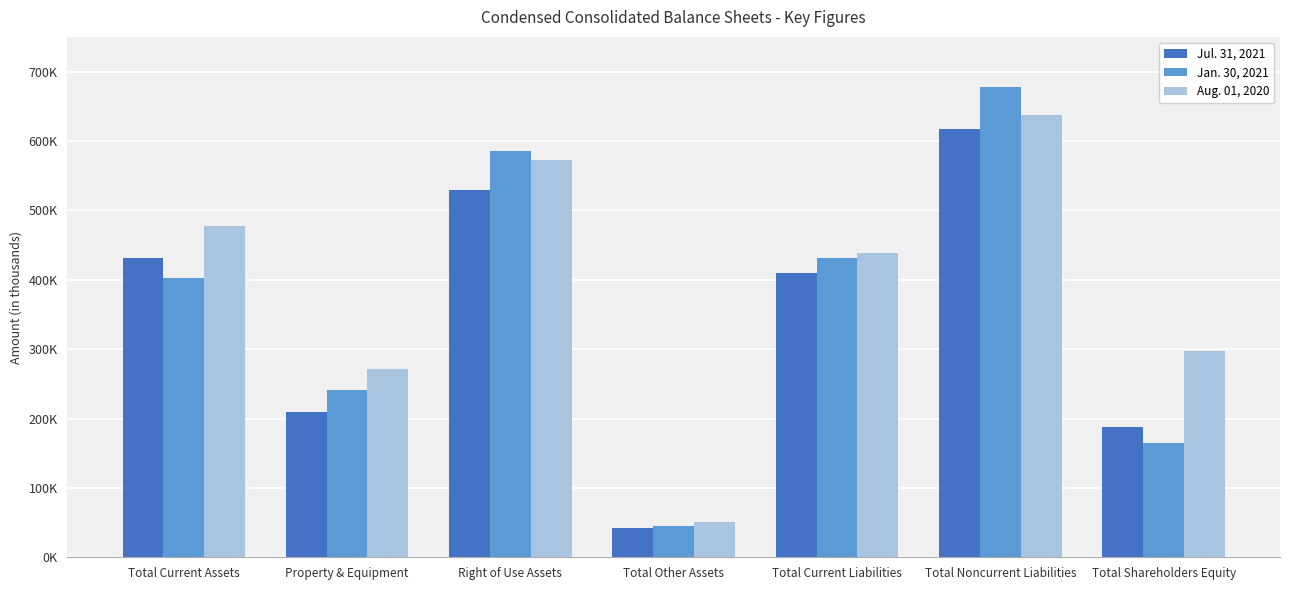

Is it true that Jan. 30, 2021 equals 754819 at Total Current Liabilities?

False